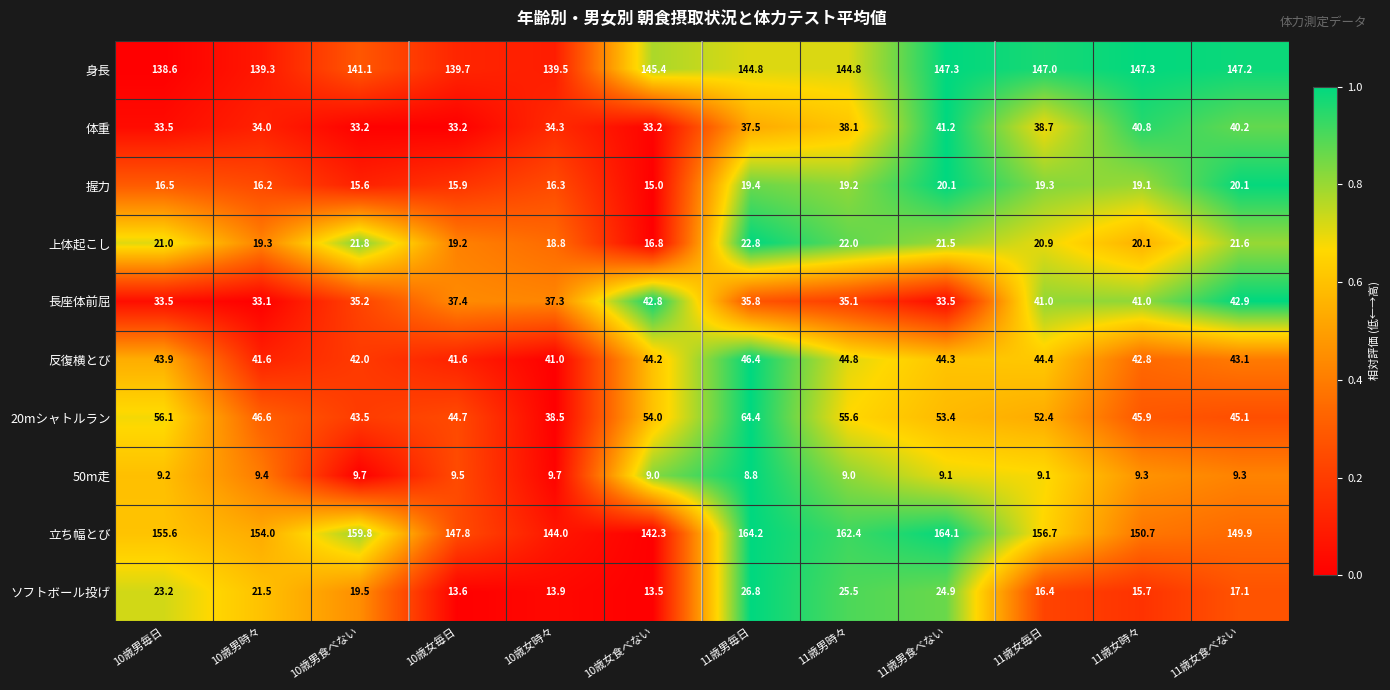

Which series has the largest total across all categories?

立ち幅とび